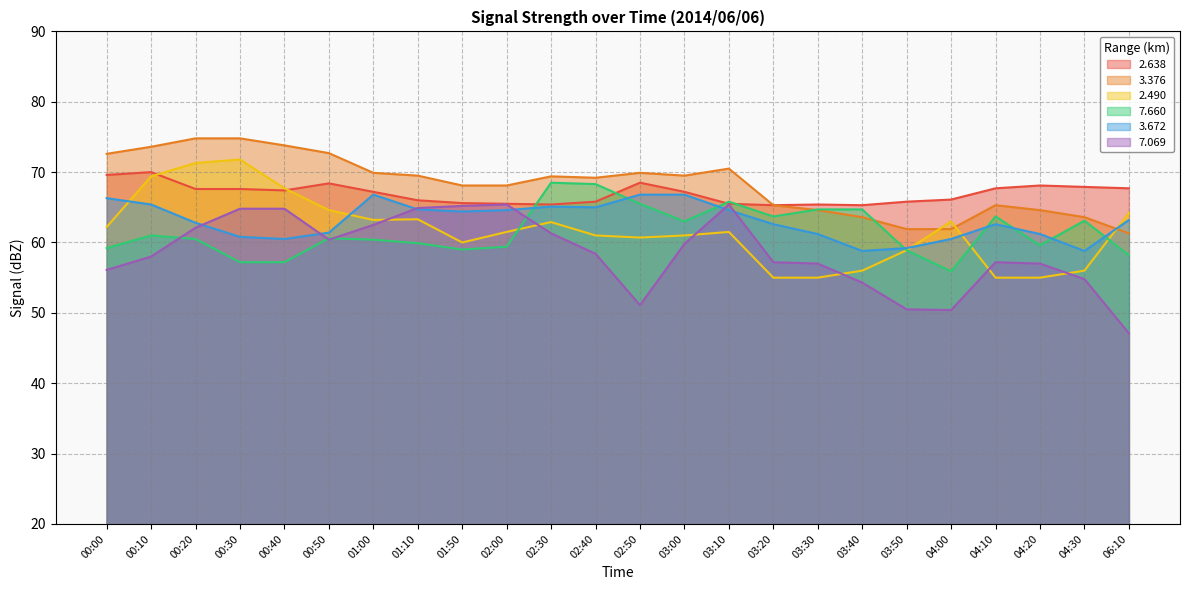

Is the value of 2.490 at 01:00 greater than the value of 3.672 at 02:40?

No